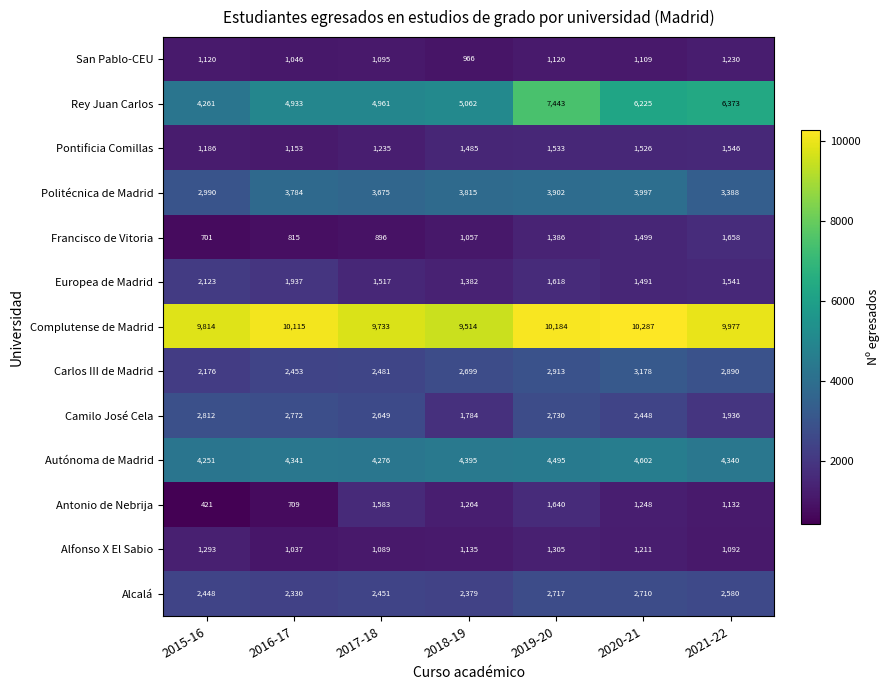

Which series has the largest range (max minus min)?

Rey Juan Carlos